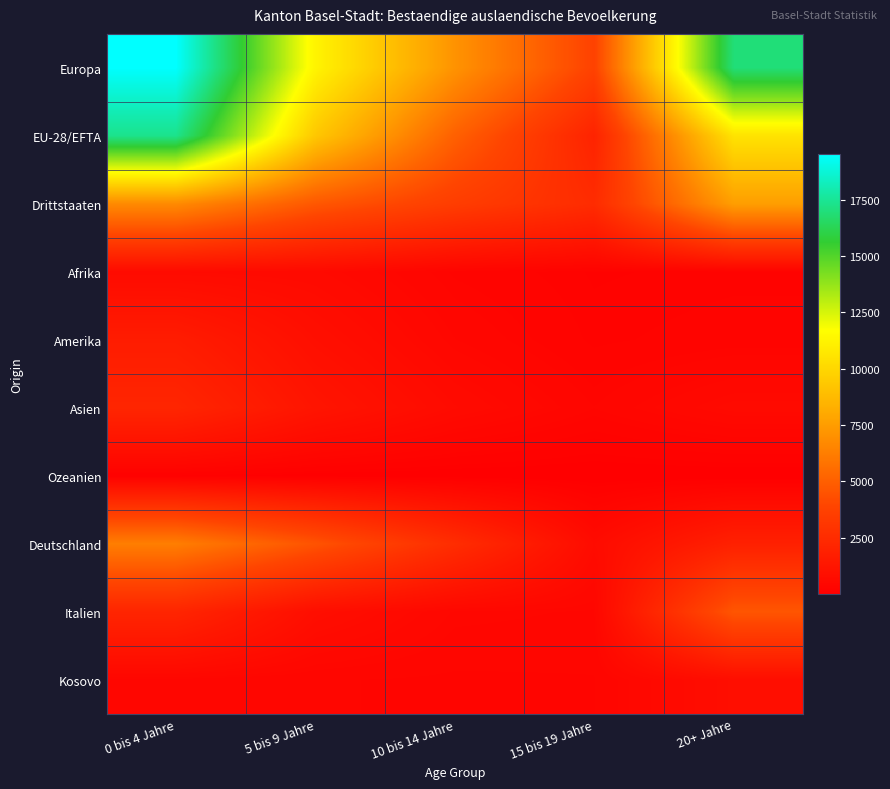

Reading left to right, what are all the values shown in this chart?

Europa: 0 bis 4 Jahre=19529	5 bis 9 Jahre=11251	10 bis 14 Jahre=7101	15 bis 19 Jahre=3759	20+ Jahre=16943
EU-28/EFTA: 0 bis 4 Jahre=17339	5 bis 9 Jahre=9315	10 bis 14 Jahre=5042	15 bis 19 Jahre=2029	20+ Jahre=10514
Drittstaaten: 0 bis 4 Jahre=6751	5 bis 9 Jahre=4676	10 bis 14 Jahre=3480	15 bis 19 Jahre=2513	20+ Jahre=7547
Afrika: 0 bis 4 Jahre=653	5 bis 9 Jahre=597	10 bis 14 Jahre=300	15 bis 19 Jahre=192	20+ Jahre=217
Amerika: 0 bis 4 Jahre=1620	5 bis 9 Jahre=885	10 bis 14 Jahre=431	15 bis 19 Jahre=222	20+ Jahre=275
Asien: 0 bis 4 Jahre=2153	5 bis 9 Jahre=1206	10 bis 14 Jahre=666	15 bis 19 Jahre=354	20+ Jahre=615
Ozeanien: 0 bis 4 Jahre=119	5 bis 9 Jahre=40	10 bis 14 Jahre=19	15 bis 19 Jahre=10	20+ Jahre=9
Deutschland: 0 bis 4 Jahre=6252	5 bis 9 Jahre=4503	10 bis 14 Jahre=2576	15 bis 19 Jahre=690	20+ Jahre=1865
Italien: 0 bis 4 Jahre=2125	5 bis 9 Jahre=841	10 bis 14 Jahre=456	15 bis 19 Jahre=418	20+ Jahre=4610
Kosovo: 0 bis 4 Jahre=403	5 bis 9 Jahre=360	10 bis 14 Jahre=336	15 bis 19 Jahre=347	20+ Jahre=828